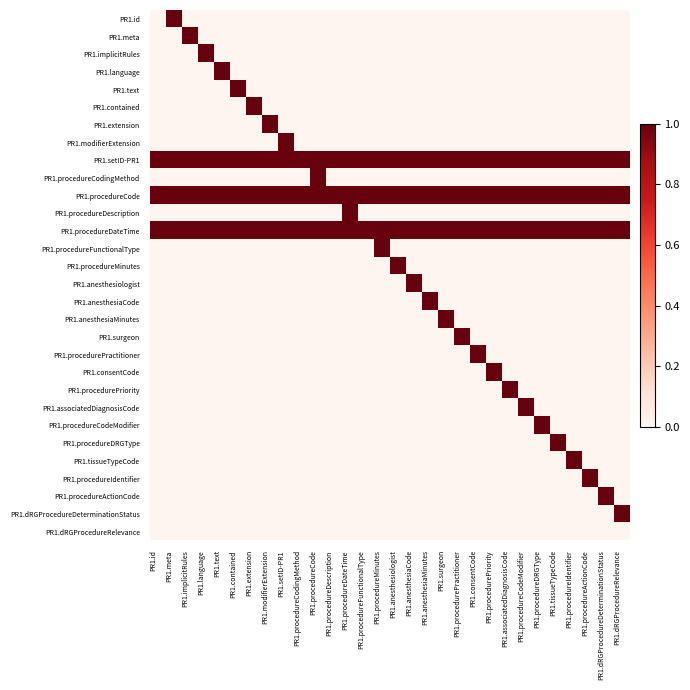

Reading right to left, list all the values displayed in this chart.

PR1.id: PR1.dRGProcedureRelevance=0	PR1.dRGProcedureDeterminationStatus=0	PR1.procedureActionCode=0	PR1.procedureIdentifier=0	PR1.tissueTypeCode=0	PR1.procedureDRGType=0	PR1.procedureCodeModifier=0	PR1.associatedDiagnosisCode=0	PR1.procedurePriority=0	PR1.consentCode=0	PR1.procedurePractitioner=0	PR1.surgeon=0	PR1.anesthesiaMinutes=0	PR1.anesthesiaCode=0	PR1.anesthesiologist=0	PR1.procedureMinutes=0	PR1.procedureFunctionalType=0	PR1.procedureDateTime=0	PR1.procedureDescription=0	PR1.procedureCode=0	PR1.procedureCodingMethod=0	PR1.setID-PR1=0	PR1.modifierExtension=0	PR1.extension=0	PR1.contained=0	PR1.text=0	PR1.language=0	PR1.implicitRules=0	PR1.meta=1	PR1.id=0
PR1.meta: PR1.dRGProcedureRelevance=0	PR1.dRGProcedureDeterminationStatus=0	PR1.procedureActionCode=0	PR1.procedureIdentifier=0	PR1.tissueTypeCode=0	PR1.procedureDRGType=0	PR1.procedureCodeModifier=0	PR1.associatedDiagnosisCode=0	PR1.procedurePriority=0	PR1.consentCode=0	PR1.procedurePractitioner=0	PR1.surgeon=0	PR1.anesthesiaMinutes=0	PR1.anesthesiaCode=0	PR1.anesthesiologist=0	PR1.procedureMinutes=0	PR1.procedureFunctionalType=0	PR1.procedureDateTime=0	PR1.procedureDescription=0	PR1.procedureCode=0	PR1.procedureCodingMethod=0	PR1.setID-PR1=0	PR1.modifierExtension=0	PR1.extension=0	PR1.contained=0	PR1.text=0	PR1.language=0	PR1.implicitRules=1	PR1.meta=0	PR1.id=0
PR1.implicitRules: PR1.dRGProcedureRelevance=0	PR1.dRGProcedureDeterminationStatus=0	PR1.procedureActionCode=0	PR1.procedureIdentifier=0	PR1.tissueTypeCode=0	PR1.procedureDRGType=0	PR1.procedureCodeModifier=0	PR1.associatedDiagnosisCode=0	PR1.procedurePriority=0	PR1.consentCode=0	PR1.procedurePractitioner=0	PR1.surgeon=0	PR1.anesthesiaMinutes=0	PR1.anesthesiaCode=0	PR1.anesthesiologist=0	PR1.procedureMinutes=0	PR1.procedureFunctionalType=0	PR1.procedureDateTime=0	PR1.procedureDescription=0	PR1.procedureCode=0	PR1.procedureCodingMethod=0	PR1.setID-PR1=0	PR1.modifierExtension=0	PR1.extension=0	PR1.contained=0	PR1.text=0	PR1.language=1	PR1.implicitRules=0	PR1.meta=0	PR1.id=0
PR1.language: PR1.dRGProcedureRelevance=0	PR1.dRGProcedureDeterminationStatus=0	PR1.procedureActionCode=0	PR1.procedureIdentifier=0	PR1.tissueTypeCode=0	PR1.procedureDRGType=0	PR1.procedureCodeModifier=0	PR1.associatedDiagnosisCode=0	PR1.procedurePriority=0	PR1.consentCode=0	PR1.procedurePractitioner=0	PR1.surgeon=0	PR1.anesthesiaMinutes=0	PR1.anesthesiaCode=0	PR1.anesthesiologist=0	PR1.procedureMinutes=0	PR1.procedureFunctionalType=0	PR1.procedureDateTime=0	PR1.procedureDescription=0	PR1.procedureCode=0	PR1.procedureCodingMethod=0	PR1.setID-PR1=0	PR1.modifierExtension=0	PR1.extension=0	PR1.contained=0	PR1.text=1	PR1.language=0	PR1.implicitRules=0	PR1.meta=0	PR1.id=0
PR1.text: PR1.dRGProcedureRelevance=0	PR1.dRGProcedureDeterminationStatus=0	PR1.procedureActionCode=0	PR1.procedureIdentifier=0	PR1.tissueTypeCode=0	PR1.procedureDRGType=0	PR1.procedureCodeModifier=0	PR1.associatedDiagnosisCode=0	PR1.procedurePriority=0	PR1.consentCode=0	PR1.procedurePractitioner=0	PR1.surgeon=0	PR1.anesthesiaMinutes=0	PR1.anesthesiaCode=0	PR1.anesthesiologist=0	PR1.procedureMinutes=0	PR1.procedureFunctionalType=0	PR1.procedureDateTime=0	PR1.procedureDescription=0	PR1.procedureCode=0	PR1.procedureCodingMethod=0	PR1.setID-PR1=0	PR1.modifierExtension=0	PR1.extension=0	PR1.contained=1	PR1.text=0	PR1.language=0	PR1.implicitRules=0	PR1.meta=0	PR1.id=0
PR1.contained: PR1.dRGProcedureRelevance=0	PR1.dRGProcedureDeterminationStatus=0	PR1.procedureActionCode=0	PR1.procedureIdentifier=0	PR1.tissueTypeCode=0	PR1.procedureDRGType=0	PR1.procedureCodeModifier=0	PR1.associatedDiagnosisCode=0	PR1.procedurePriority=0	PR1.consentCode=0	PR1.procedurePractitioner=0	PR1.surgeon=0	PR1.anesthesiaMinutes=0	PR1.anesthesiaCode=0	PR1.anesthesiologist=0	PR1.procedureMinutes=0	PR1.procedureFunctionalType=0	PR1.procedureDateTime=0	PR1.procedureDescription=0	PR1.procedureCode=0	PR1.procedureCodingMethod=0	PR1.setID-PR1=0	PR1.modifierExtension=0	PR1.extension=1	PR1.contained=0	PR1.text=0	PR1.language=0	PR1.implicitRules=0	PR1.meta=0	PR1.id=0
PR1.extension: PR1.dRGProcedureRelevance=0	PR1.dRGProcedureDeterminationStatus=0	PR1.procedureActionCode=0	PR1.procedureIdentifier=0	PR1.tissueTypeCode=0	PR1.procedureDRGType=0	PR1.procedureCodeModifier=0	PR1.associatedDiagnosisCode=0	PR1.procedurePriority=0	PR1.consentCode=0	PR1.procedurePractitioner=0	PR1.surgeon=0	PR1.anesthesiaMinutes=0	PR1.anesthesiaCode=0	PR1.anesthesiologist=0	PR1.procedureMinutes=0	PR1.procedureFunctionalType=0	PR1.procedureDateTime=0	PR1.procedureDescription=0	PR1.procedureCode=0	PR1.procedureCodingMethod=0	PR1.setID-PR1=0	PR1.modifierExtension=1	PR1.extension=0	PR1.contained=0	PR1.text=0	PR1.language=0	PR1.implicitRules=0	PR1.meta=0	PR1.id=0
PR1.modifierExtension: PR1.dRGProcedureRelevance=0	PR1.dRGProcedureDeterminationStatus=0	PR1.procedureActionCode=0	PR1.procedureIdentifier=0	PR1.tissueTypeCode=0	PR1.procedureDRGType=0	PR1.procedureCodeModifier=0	PR1.associatedDiagnosisCode=0	PR1.procedurePriority=0	PR1.consentCode=0	PR1.procedurePractitioner=0	PR1.surgeon=0	PR1.anesthesiaMinutes=0	PR1.anesthesiaCode=0	PR1.anesthesiologist=0	PR1.procedureMinutes=0	PR1.procedureFunctionalType=0	PR1.procedureDateTime=0	PR1.procedureDescription=0	PR1.procedureCode=0	PR1.procedureCodingMethod=0	PR1.setID-PR1=1	PR1.modifierExtension=0	PR1.extension=0	PR1.contained=0	PR1.text=0	PR1.language=0	PR1.implicitRules=0	PR1.meta=0	PR1.id=0
PR1.setID-PR1: PR1.dRGProcedureRelevance=1	PR1.dRGProcedureDeterminationStatus=1	PR1.procedureActionCode=1	PR1.procedureIdentifier=1	PR1.tissueTypeCode=1	PR1.procedureDRGType=1	PR1.procedureCodeModifier=1	PR1.associatedDiagnosisCode=1	PR1.procedurePriority=1	PR1.consentCode=1	PR1.procedurePractitioner=1	PR1.surgeon=1	PR1.anesthesiaMinutes=1	PR1.anesthesiaCode=1	PR1.anesthesiologist=1	PR1.procedureMinutes=1	PR1.procedureFunctionalType=1	PR1.procedureDateTime=1	PR1.procedureDescription=1	PR1.procedureCode=1	PR1.procedureCodingMethod=1	PR1.setID-PR1=1	PR1.modifierExtension=1	PR1.extension=1	PR1.contained=1	PR1.text=1	PR1.language=1	PR1.implicitRules=1	PR1.meta=1	PR1.id=1
PR1.procedureCodingMethod: PR1.dRGProcedureRelevance=0	PR1.dRGProcedureDeterminationStatus=0	PR1.procedureActionCode=0	PR1.procedureIdentifier=0	PR1.tissueTypeCode=0	PR1.procedureDRGType=0	PR1.procedureCodeModifier=0	PR1.associatedDiagnosisCode=0	PR1.procedurePriority=0	PR1.consentCode=0	PR1.procedurePractitioner=0	PR1.surgeon=0	PR1.anesthesiaMinutes=0	PR1.anesthesiaCode=0	PR1.anesthesiologist=0	PR1.procedureMinutes=0	PR1.procedureFunctionalType=0	PR1.procedureDateTime=0	PR1.procedureDescription=0	PR1.procedureCode=1	PR1.procedureCodingMethod=0	PR1.setID-PR1=0	PR1.modifierExtension=0	PR1.extension=0	PR1.contained=0	PR1.text=0	PR1.language=0	PR1.implicitRules=0	PR1.meta=0	PR1.id=0
PR1.procedureCode: PR1.dRGProcedureRelevance=1	PR1.dRGProcedureDeterminationStatus=1	PR1.procedureActionCode=1	PR1.procedureIdentifier=1	PR1.tissueTypeCode=1	PR1.procedureDRGType=1	PR1.procedureCodeModifier=1	PR1.associatedDiagnosisCode=1	PR1.procedurePriority=1	PR1.consentCode=1	PR1.procedurePractitioner=1	PR1.surgeon=1	PR1.anesthesiaMinutes=1	PR1.anesthesiaCode=1	PR1.anesthesiologist=1	PR1.procedureMinutes=1	PR1.procedureFunctionalType=1	PR1.procedureDateTime=1	PR1.procedureDescription=1	PR1.procedureCode=1	PR1.procedureCodingMethod=1	PR1.setID-PR1=1	PR1.modifierExtension=1	PR1.extension=1	PR1.contained=1	PR1.text=1	PR1.language=1	PR1.implicitRules=1	PR1.meta=1	PR1.id=1
PR1.procedureDescription: PR1.dRGProcedureRelevance=0	PR1.dRGProcedureDeterminationStatus=0	PR1.procedureActionCode=0	PR1.procedureIdentifier=0	PR1.tissueTypeCode=0	PR1.procedureDRGType=0	PR1.procedureCodeModifier=0	PR1.associatedDiagnosisCode=0	PR1.procedurePriority=0	PR1.consentCode=0	PR1.procedurePractitioner=0	PR1.surgeon=0	PR1.anesthesiaMinutes=0	PR1.anesthesiaCode=0	PR1.anesthesiologist=0	PR1.procedureMinutes=0	PR1.procedureFunctionalType=0	PR1.procedureDateTime=1	PR1.procedureDescription=0	PR1.procedureCode=0	PR1.procedureCodingMethod=0	PR1.setID-PR1=0	PR1.modifierExtension=0	PR1.extension=0	PR1.contained=0	PR1.text=0	PR1.language=0	PR1.implicitRules=0	PR1.meta=0	PR1.id=0
PR1.procedureDateTime: PR1.dRGProcedureRelevance=1	PR1.dRGProcedureDeterminationStatus=1	PR1.procedureActionCode=1	PR1.procedureIdentifier=1	PR1.tissueTypeCode=1	PR1.procedureDRGType=1	PR1.procedureCodeModifier=1	PR1.associatedDiagnosisCode=1	PR1.procedurePriority=1	PR1.consentCode=1	PR1.procedurePractitioner=1	PR1.surgeon=1	PR1.anesthesiaMinutes=1	PR1.anesthesiaCode=1	PR1.anesthesiologist=1	PR1.procedureMinutes=1	PR1.procedureFunctionalType=1	PR1.procedureDateTime=1	PR1.procedureDescription=1	PR1.procedureCode=1	PR1.procedureCodingMethod=1	PR1.setID-PR1=1	PR1.modifierExtension=1	PR1.extension=1	PR1.contained=1	PR1.text=1	PR1.language=1	PR1.implicitRules=1	PR1.meta=1	PR1.id=1
PR1.procedureFunctionalType: PR1.dRGProcedureRelevance=0	PR1.dRGProcedureDeterminationStatus=0	PR1.procedureActionCode=0	PR1.procedureIdentifier=0	PR1.tissueTypeCode=0	PR1.procedureDRGType=0	PR1.procedureCodeModifier=0	PR1.associatedDiagnosisCode=0	PR1.procedurePriority=0	PR1.consentCode=0	PR1.procedurePractitioner=0	PR1.surgeon=0	PR1.anesthesiaMinutes=0	PR1.anesthesiaCode=0	PR1.anesthesiologist=0	PR1.procedureMinutes=1	PR1.procedureFunctionalType=0	PR1.procedureDateTime=0	PR1.procedureDescription=0	PR1.procedureCode=0	PR1.procedureCodingMethod=0	PR1.setID-PR1=0	PR1.modifierExtension=0	PR1.extension=0	PR1.contained=0	PR1.text=0	PR1.language=0	PR1.implicitRules=0	PR1.meta=0	PR1.id=0
PR1.procedureMinutes: PR1.dRGProcedureRelevance=0	PR1.dRGProcedureDeterminationStatus=0	PR1.procedureActionCode=0	PR1.procedureIdentifier=0	PR1.tissueTypeCode=0	PR1.procedureDRGType=0	PR1.procedureCodeModifier=0	PR1.associatedDiagnosisCode=0	PR1.procedurePriority=0	PR1.consentCode=0	PR1.procedurePractitioner=0	PR1.surgeon=0	PR1.anesthesiaMinutes=0	PR1.anesthesiaCode=0	PR1.anesthesiologist=1	PR1.procedureMinutes=0	PR1.procedureFunctionalType=0	PR1.procedureDateTime=0	PR1.procedureDescription=0	PR1.procedureCode=0	PR1.procedureCodingMethod=0	PR1.setID-PR1=0	PR1.modifierExtension=0	PR1.extension=0	PR1.contained=0	PR1.text=0	PR1.language=0	PR1.implicitRules=0	PR1.meta=0	PR1.id=0
PR1.anesthesiologist: PR1.dRGProcedureRelevance=0	PR1.dRGProcedureDeterminationStatus=0	PR1.procedureActionCode=0	PR1.procedureIdentifier=0	PR1.tissueTypeCode=0	PR1.procedureDRGType=0	PR1.procedureCodeModifier=0	PR1.associatedDiagnosisCode=0	PR1.procedurePriority=0	PR1.consentCode=0	PR1.procedurePractitioner=0	PR1.surgeon=0	PR1.anesthesiaMinutes=0	PR1.anesthesiaCode=1	PR1.anesthesiologist=0	PR1.procedureMinutes=0	PR1.procedureFunctionalType=0	PR1.procedureDateTime=0	PR1.procedureDescription=0	PR1.procedureCode=0	PR1.procedureCodingMethod=0	PR1.setID-PR1=0	PR1.modifierExtension=0	PR1.extension=0	PR1.contained=0	PR1.text=0	PR1.language=0	PR1.implicitRules=0	PR1.meta=0	PR1.id=0
PR1.anesthesiaCode: PR1.dRGProcedureRelevance=0	PR1.dRGProcedureDeterminationStatus=0	PR1.procedureActionCode=0	PR1.procedureIdentifier=0	PR1.tissueTypeCode=0	PR1.procedureDRGType=0	PR1.procedureCodeModifier=0	PR1.associatedDiagnosisCode=0	PR1.procedurePriority=0	PR1.consentCode=0	PR1.procedurePractitioner=0	PR1.surgeon=0	PR1.anesthesiaMinutes=1	PR1.anesthesiaCode=0	PR1.anesthesiologist=0	PR1.procedureMinutes=0	PR1.procedureFunctionalType=0	PR1.procedureDateTime=0	PR1.procedureDescription=0	PR1.procedureCode=0	PR1.procedureCodingMethod=0	PR1.setID-PR1=0	PR1.modifierExtension=0	PR1.extension=0	PR1.contained=0	PR1.text=0	PR1.language=0	PR1.implicitRules=0	PR1.meta=0	PR1.id=0
PR1.anesthesiaMinutes: PR1.dRGProcedureRelevance=0	PR1.dRGProcedureDeterminationStatus=0	PR1.procedureActionCode=0	PR1.procedureIdentifier=0	PR1.tissueTypeCode=0	PR1.procedureDRGType=0	PR1.procedureCodeModifier=0	PR1.associatedDiagnosisCode=0	PR1.procedurePriority=0	PR1.consentCode=0	PR1.procedurePractitioner=0	PR1.surgeon=1	PR1.anesthesiaMinutes=0	PR1.anesthesiaCode=0	PR1.anesthesiologist=0	PR1.procedureMinutes=0	PR1.procedureFunctionalType=0	PR1.procedureDateTime=0	PR1.procedureDescription=0	PR1.procedureCode=0	PR1.procedureCodingMethod=0	PR1.setID-PR1=0	PR1.modifierExtension=0	PR1.extension=0	PR1.contained=0	PR1.text=0	PR1.language=0	PR1.implicitRules=0	PR1.meta=0	PR1.id=0
PR1.surgeon: PR1.dRGProcedureRelevance=0	PR1.dRGProcedureDeterminationStatus=0	PR1.procedureActionCode=0	PR1.procedureIdentifier=0	PR1.tissueTypeCode=0	PR1.procedureDRGType=0	PR1.procedureCodeModifier=0	PR1.associatedDiagnosisCode=0	PR1.procedurePriority=0	PR1.consentCode=0	PR1.procedurePractitioner=1	PR1.surgeon=0	PR1.anesthesiaMinutes=0	PR1.anesthesiaCode=0	PR1.anesthesiologist=0	PR1.procedureMinutes=0	PR1.procedureFunctionalType=0	PR1.procedureDateTime=0	PR1.procedureDescription=0	PR1.procedureCode=0	PR1.procedureCodingMethod=0	PR1.setID-PR1=0	PR1.modifierExtension=0	PR1.extension=0	PR1.contained=0	PR1.text=0	PR1.language=0	PR1.implicitRules=0	PR1.meta=0	PR1.id=0
PR1.procedurePractitioner: PR1.dRGProcedureRelevance=0	PR1.dRGProcedureDeterminationStatus=0	PR1.procedureActionCode=0	PR1.procedureIdentifier=0	PR1.tissueTypeCode=0	PR1.procedureDRGType=0	PR1.procedureCodeModifier=0	PR1.associatedDiagnosisCode=0	PR1.procedurePriority=0	PR1.consentCode=1	PR1.procedurePractitioner=0	PR1.surgeon=0	PR1.anesthesiaMinutes=0	PR1.anesthesiaCode=0	PR1.anesthesiologist=0	PR1.procedureMinutes=0	PR1.procedureFunctionalType=0	PR1.procedureDateTime=0	PR1.procedureDescription=0	PR1.procedureCode=0	PR1.procedureCodingMethod=0	PR1.setID-PR1=0	PR1.modifierExtension=0	PR1.extension=0	PR1.contained=0	PR1.text=0	PR1.language=0	PR1.implicitRules=0	PR1.meta=0	PR1.id=0
PR1.consentCode: PR1.dRGProcedureRelevance=0	PR1.dRGProcedureDeterminationStatus=0	PR1.procedureActionCode=0	PR1.procedureIdentifier=0	PR1.tissueTypeCode=0	PR1.procedureDRGType=0	PR1.procedureCodeModifier=0	PR1.associatedDiagnosisCode=0	PR1.procedurePriority=1	PR1.consentCode=0	PR1.procedurePractitioner=0	PR1.surgeon=0	PR1.anesthesiaMinutes=0	PR1.anesthesiaCode=0	PR1.anesthesiologist=0	PR1.procedureMinutes=0	PR1.procedureFunctionalType=0	PR1.procedureDateTime=0	PR1.procedureDescription=0	PR1.procedureCode=0	PR1.procedureCodingMethod=0	PR1.setID-PR1=0	PR1.modifierExtension=0	PR1.extension=0	PR1.contained=0	PR1.text=0	PR1.language=0	PR1.implicitRules=0	PR1.meta=0	PR1.id=0
PR1.procedurePriority: PR1.dRGProcedureRelevance=0	PR1.dRGProcedureDeterminationStatus=0	PR1.procedureActionCode=0	PR1.procedureIdentifier=0	PR1.tissueTypeCode=0	PR1.procedureDRGType=0	PR1.procedureCodeModifier=0	PR1.associatedDiagnosisCode=1	PR1.procedurePriority=0	PR1.consentCode=0	PR1.procedurePractitioner=0	PR1.surgeon=0	PR1.anesthesiaMinutes=0	PR1.anesthesiaCode=0	PR1.anesthesiologist=0	PR1.procedureMinutes=0	PR1.procedureFunctionalType=0	PR1.procedureDateTime=0	PR1.procedureDescription=0	PR1.procedureCode=0	PR1.procedureCodingMethod=0	PR1.setID-PR1=0	PR1.modifierExtension=0	PR1.extension=0	PR1.contained=0	PR1.text=0	PR1.language=0	PR1.implicitRules=0	PR1.meta=0	PR1.id=0
PR1.associatedDiagnosisCode: PR1.dRGProcedureRelevance=0	PR1.dRGProcedureDeterminationStatus=0	PR1.procedureActionCode=0	PR1.procedureIdentifier=0	PR1.tissueTypeCode=0	PR1.procedureDRGType=0	PR1.procedureCodeModifier=1	PR1.associatedDiagnosisCode=0	PR1.procedurePriority=0	PR1.consentCode=0	PR1.procedurePractitioner=0	PR1.surgeon=0	PR1.anesthesiaMinutes=0	PR1.anesthesiaCode=0	PR1.anesthesiologist=0	PR1.procedureMinutes=0	PR1.procedureFunctionalType=0	PR1.procedureDateTime=0	PR1.procedureDescription=0	PR1.procedureCode=0	PR1.procedureCodingMethod=0	PR1.setID-PR1=0	PR1.modifierExtension=0	PR1.extension=0	PR1.contained=0	PR1.text=0	PR1.language=0	PR1.implicitRules=0	PR1.meta=0	PR1.id=0
PR1.procedureCodeModifier: PR1.dRGProcedureRelevance=0	PR1.dRGProcedureDeterminationStatus=0	PR1.procedureActionCode=0	PR1.procedureIdentifier=0	PR1.tissueTypeCode=0	PR1.procedureDRGType=1	PR1.procedureCodeModifier=0	PR1.associatedDiagnosisCode=0	PR1.procedurePriority=0	PR1.consentCode=0	PR1.procedurePractitioner=0	PR1.surgeon=0	PR1.anesthesiaMinutes=0	PR1.anesthesiaCode=0	PR1.anesthesiologist=0	PR1.procedureMinutes=0	PR1.procedureFunctionalType=0	PR1.procedureDateTime=0	PR1.procedureDescription=0	PR1.procedureCode=0	PR1.procedureCodingMethod=0	PR1.setID-PR1=0	PR1.modifierExtension=0	PR1.extension=0	PR1.contained=0	PR1.text=0	PR1.language=0	PR1.implicitRules=0	PR1.meta=0	PR1.id=0
PR1.procedureDRGType: PR1.dRGProcedureRelevance=0	PR1.dRGProcedureDeterminationStatus=0	PR1.procedureActionCode=0	PR1.procedureIdentifier=0	PR1.tissueTypeCode=1	PR1.procedureDRGType=0	PR1.procedureCodeModifier=0	PR1.associatedDiagnosisCode=0	PR1.procedurePriority=0	PR1.consentCode=0	PR1.procedurePractitioner=0	PR1.surgeon=0	PR1.anesthesiaMinutes=0	PR1.anesthesiaCode=0	PR1.anesthesiologist=0	PR1.procedureMinutes=0	PR1.procedureFunctionalType=0	PR1.procedureDateTime=0	PR1.procedureDescription=0	PR1.procedureCode=0	PR1.procedureCodingMethod=0	PR1.setID-PR1=0	PR1.modifierExtension=0	PR1.extension=0	PR1.contained=0	PR1.text=0	PR1.language=0	PR1.implicitRules=0	PR1.meta=0	PR1.id=0
PR1.tissueTypeCode: PR1.dRGProcedureRelevance=0	PR1.dRGProcedureDeterminationStatus=0	PR1.procedureActionCode=0	PR1.procedureIdentifier=1	PR1.tissueTypeCode=0	PR1.procedureDRGType=0	PR1.procedureCodeModifier=0	PR1.associatedDiagnosisCode=0	PR1.procedurePriority=0	PR1.consentCode=0	PR1.procedurePractitioner=0	PR1.surgeon=0	PR1.anesthesiaMinutes=0	PR1.anesthesiaCode=0	PR1.anesthesiologist=0	PR1.procedureMinutes=0	PR1.procedureFunctionalType=0	PR1.procedureDateTime=0	PR1.procedureDescription=0	PR1.procedureCode=0	PR1.procedureCodingMethod=0	PR1.setID-PR1=0	PR1.modifierExtension=0	PR1.extension=0	PR1.contained=0	PR1.text=0	PR1.language=0	PR1.implicitRules=0	PR1.meta=0	PR1.id=0
PR1.procedureIdentifier: PR1.dRGProcedureRelevance=0	PR1.dRGProcedureDeterminationStatus=0	PR1.procedureActionCode=1	PR1.procedureIdentifier=0	PR1.tissueTypeCode=0	PR1.procedureDRGType=0	PR1.procedureCodeModifier=0	PR1.associatedDiagnosisCode=0	PR1.procedurePriority=0	PR1.consentCode=0	PR1.procedurePractitioner=0	PR1.surgeon=0	PR1.anesthesiaMinutes=0	PR1.anesthesiaCode=0	PR1.anesthesiologist=0	PR1.procedureMinutes=0	PR1.procedureFunctionalType=0	PR1.procedureDateTime=0	PR1.procedureDescription=0	PR1.procedureCode=0	PR1.procedureCodingMethod=0	PR1.setID-PR1=0	PR1.modifierExtension=0	PR1.extension=0	PR1.contained=0	PR1.text=0	PR1.language=0	PR1.implicitRules=0	PR1.meta=0	PR1.id=0
PR1.procedureActionCode: PR1.dRGProcedureRelevance=0	PR1.dRGProcedureDeterminationStatus=1	PR1.procedureActionCode=0	PR1.procedureIdentifier=0	PR1.tissueTypeCode=0	PR1.procedureDRGType=0	PR1.procedureCodeModifier=0	PR1.associatedDiagnosisCode=0	PR1.procedurePriority=0	PR1.consentCode=0	PR1.procedurePractitioner=0	PR1.surgeon=0	PR1.anesthesiaMinutes=0	PR1.anesthesiaCode=0	PR1.anesthesiologist=0	PR1.procedureMinutes=0	PR1.procedureFunctionalType=0	PR1.procedureDateTime=0	PR1.procedureDescription=0	PR1.procedureCode=0	PR1.procedureCodingMethod=0	PR1.setID-PR1=0	PR1.modifierExtension=0	PR1.extension=0	PR1.contained=0	PR1.text=0	PR1.language=0	PR1.implicitRules=0	PR1.meta=0	PR1.id=0
PR1.dRGProcedureDeterminationStatus: PR1.dRGProcedureRelevance=1	PR1.dRGProcedureDeterminationStatus=0	PR1.procedureActionCode=0	PR1.procedureIdentifier=0	PR1.tissueTypeCode=0	PR1.procedureDRGType=0	PR1.procedureCodeModifier=0	PR1.associatedDiagnosisCode=0	PR1.procedurePriority=0	PR1.consentCode=0	PR1.procedurePractitioner=0	PR1.surgeon=0	PR1.anesthesiaMinutes=0	PR1.anesthesiaCode=0	PR1.anesthesiologist=0	PR1.procedureMinutes=0	PR1.procedureFunctionalType=0	PR1.procedureDateTime=0	PR1.procedureDescription=0	PR1.procedureCode=0	PR1.procedureCodingMethod=0	PR1.setID-PR1=0	PR1.modifierExtension=0	PR1.extension=0	PR1.contained=0	PR1.text=0	PR1.language=0	PR1.implicitRules=0	PR1.meta=0	PR1.id=0
PR1.dRGProcedureRelevance: PR1.dRGProcedureRelevance=0	PR1.dRGProcedureDeterminationStatus=0	PR1.procedureActionCode=0	PR1.procedureIdentifier=0	PR1.tissueTypeCode=0	PR1.procedureDRGType=0	PR1.procedureCodeModifier=0	PR1.associatedDiagnosisCode=0	PR1.procedurePriority=0	PR1.consentCode=0	PR1.procedurePractitioner=0	PR1.surgeon=0	PR1.anesthesiaMinutes=0	PR1.anesthesiaCode=0	PR1.anesthesiologist=0	PR1.procedureMinutes=0	PR1.procedureFunctionalType=0	PR1.procedureDateTime=0	PR1.procedureDescription=0	PR1.procedureCode=0	PR1.procedureCodingMethod=0	PR1.setID-PR1=0	PR1.modifierExtension=0	PR1.extension=0	PR1.contained=0	PR1.text=0	PR1.language=0	PR1.implicitRules=0	PR1.meta=0	PR1.id=0